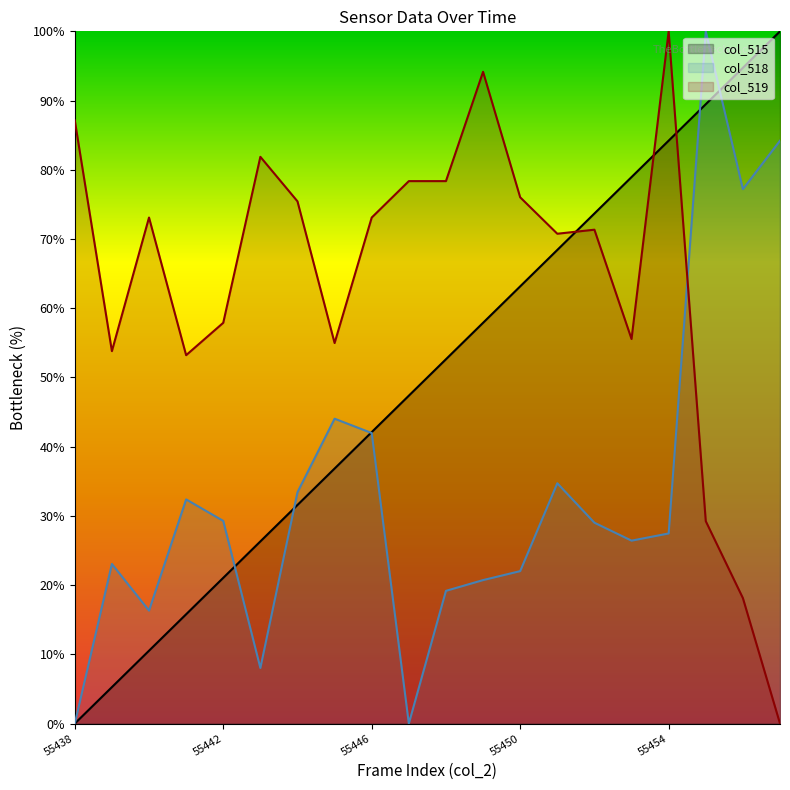

What is the spread (max minus min) of values at 55449?

73.4